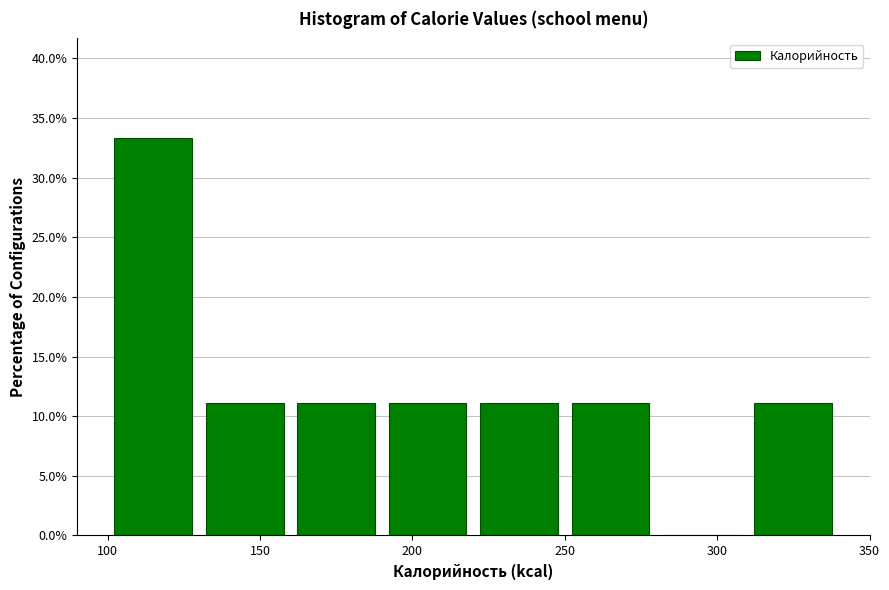

What is the height of the bar covering 130 to 160 on the x-axis? The values are not printed on the chart, so give them approximately, as read against the axis.

11.0